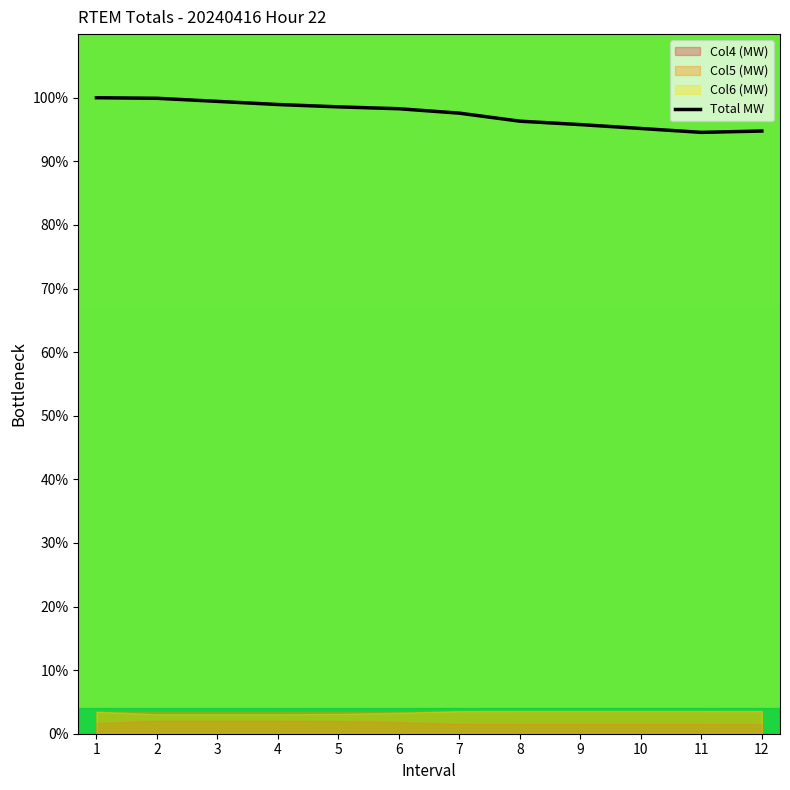

What is the value of the 1st point from the left?

100.0